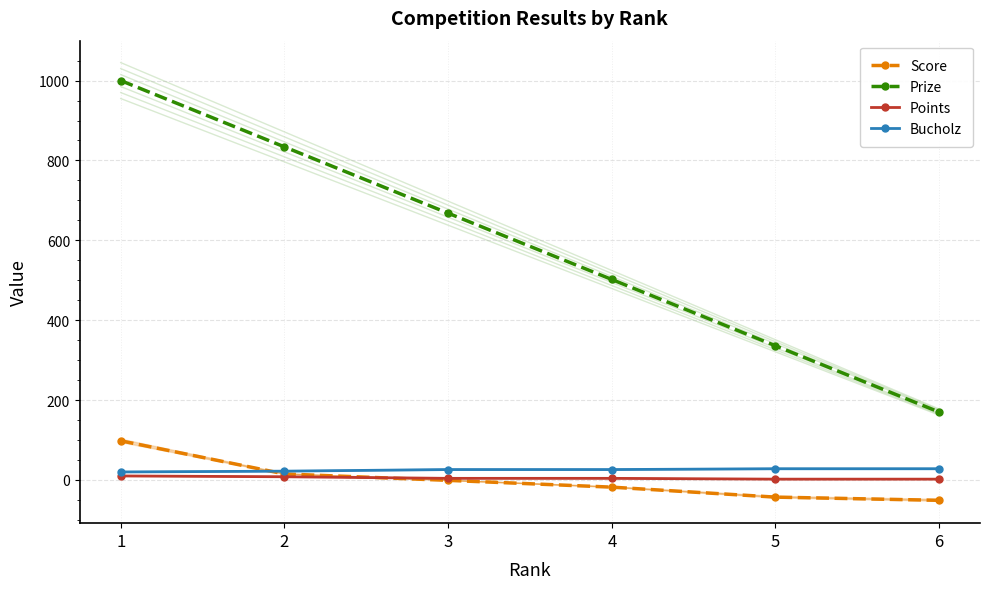

Which series ends up on top after the final intersection of Points and Score?

Points